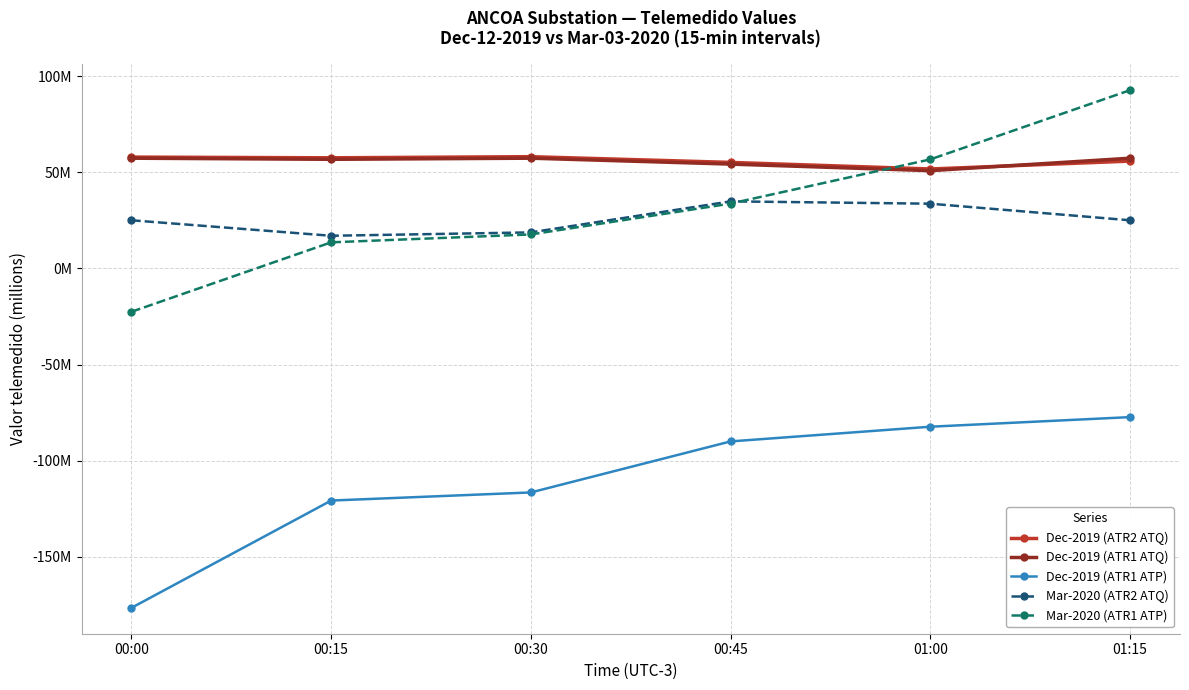

Reading left to right, extract all data points from this chart.

Dec-2019 (ATR2 ATQ): 57.9	57.5	58.1	55.1	51.7	55.8
Dec-2019 (ATR1 ATQ): 57.3	56.8	57.3	54.3	50.8	57.3
Dec-2019 (ATR1 ATP): -176.5	-120.7	-116.5	-90.0	-82.3	-77.3
Mar-2020 (ATR2 ATQ): 25.0	17.0	18.7	34.9	33.7	25.0
Mar-2020 (ATR1 ATP): -22.5	13.6	17.7	33.7	56.7	92.7